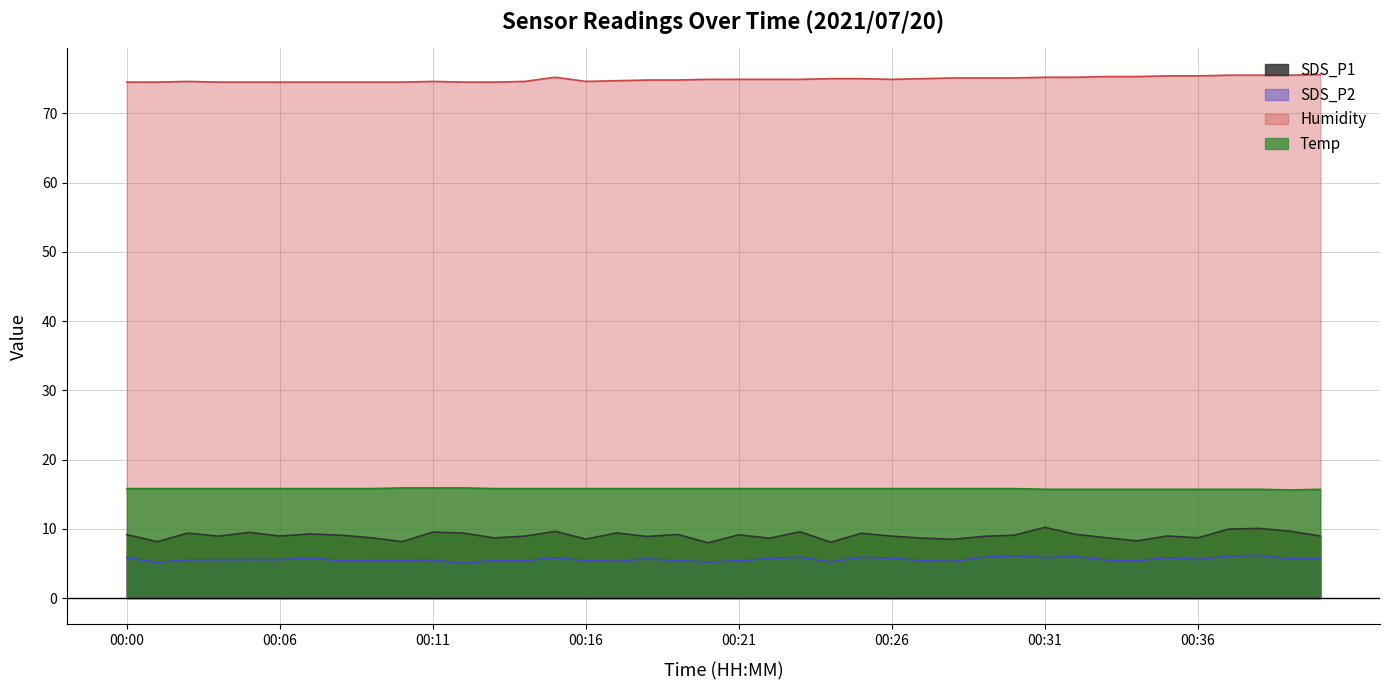

Where is the first local minimum for Temp?

00:39